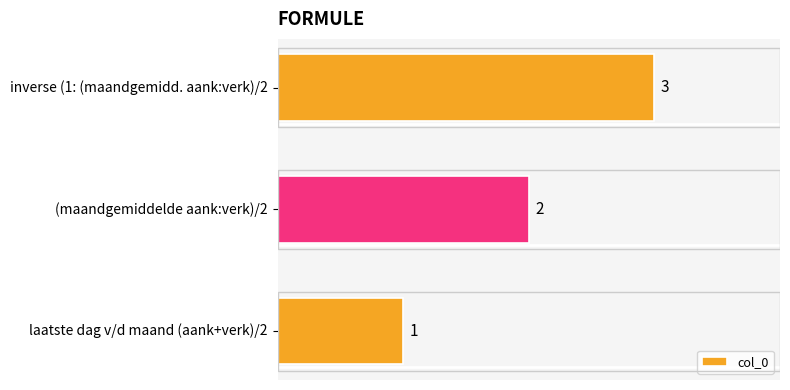

At which label is the value closest to 2?

(maandgemiddelde aank:verk)/2